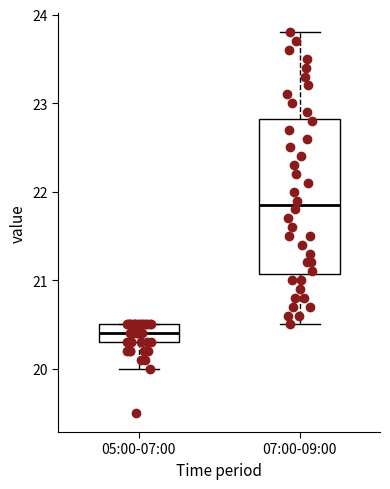

Which box has the highest median line?

07:00-09:00